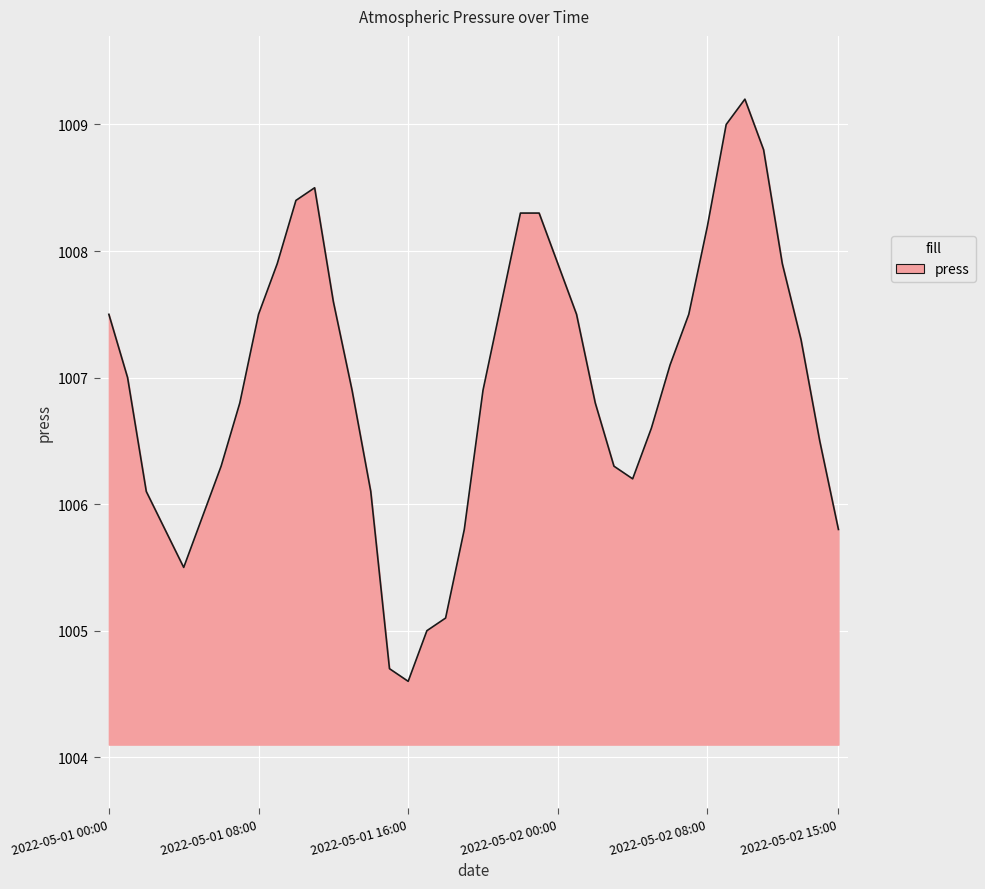

How many lines are shown in the chart?

1